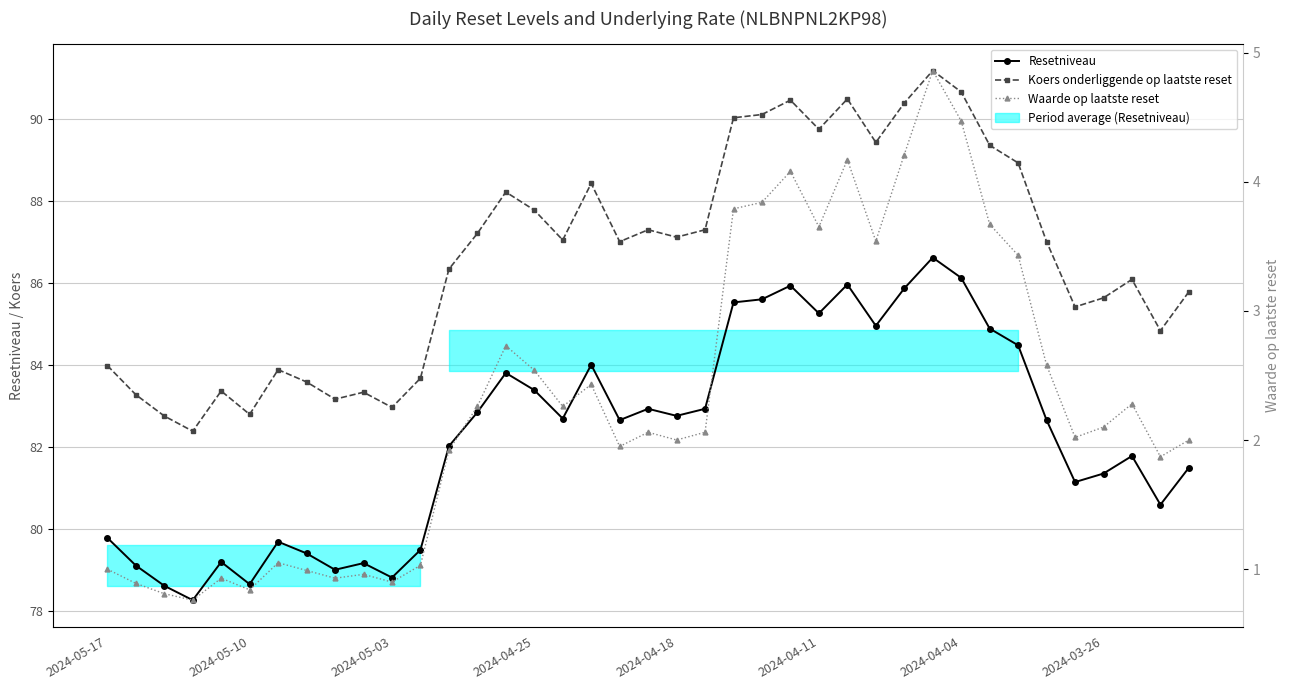

Reading right to left, extract all data points from this chart.

Resetniveau: 81.5	80.6	81.8	81.3	81.1	82.7	84.5	84.9	86.1	86.6	85.9	84.9	86.0	85.3	85.9	85.6	85.5	82.9	82.8	82.9	82.7	84.0	82.7	83.4	83.8	82.8	82.0	79.5	78.8	79.2	79.0	79.4	79.7	78.7	79.2	78.3	78.6	79.1	79.8
Koers onderliggende op laatste reset: 85.8	84.8	86.1	85.6	85.4	87.0	88.9	89.3	90.7	91.2	90.4	89.4	90.5	89.7	90.5	90.1	90.0	87.3	87.1	87.3	87.0	88.4	87.0	87.8	88.2	87.2	86.3	83.7	83.0	83.3	83.2	83.6	83.9	82.8	83.4	82.4	82.8	83.3	84.0
Waarde op laatste reset: 2.0	1.9	2.3	2.1	2.0	2.6	3.4	3.7	4.5	4.9	4.2	3.5	4.2	3.6	4.1	3.8	3.8	2.1	2.0	2.1	1.9	2.4	2.3	2.5	2.7	2.3	1.9	1.0	0.9	1.0	0.9	1.0	1.1	0.8	0.9	0.8	0.8	0.9	1.0